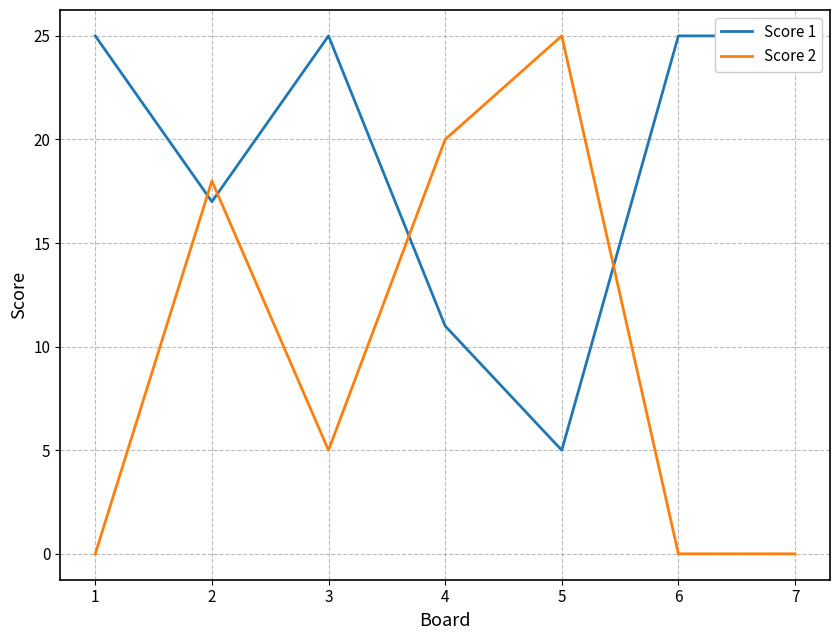

What are all the series names shown in the legend?

Score 1, Score 2